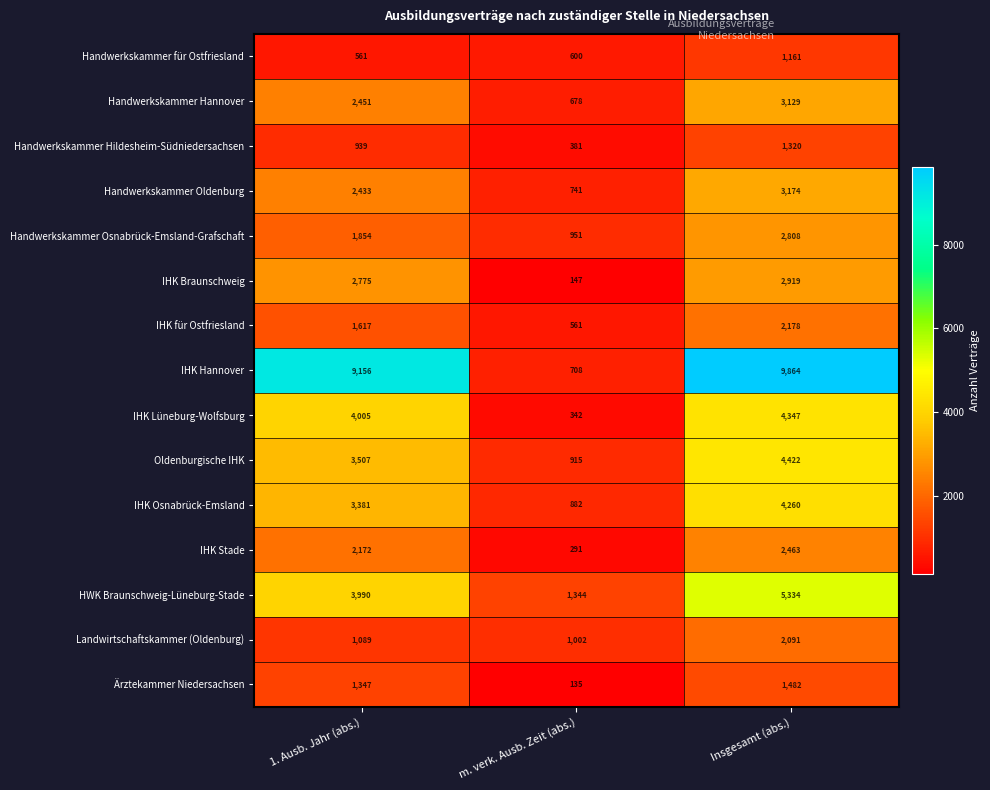

What is the sum of all Handwerkskammer Hannover values?

6258